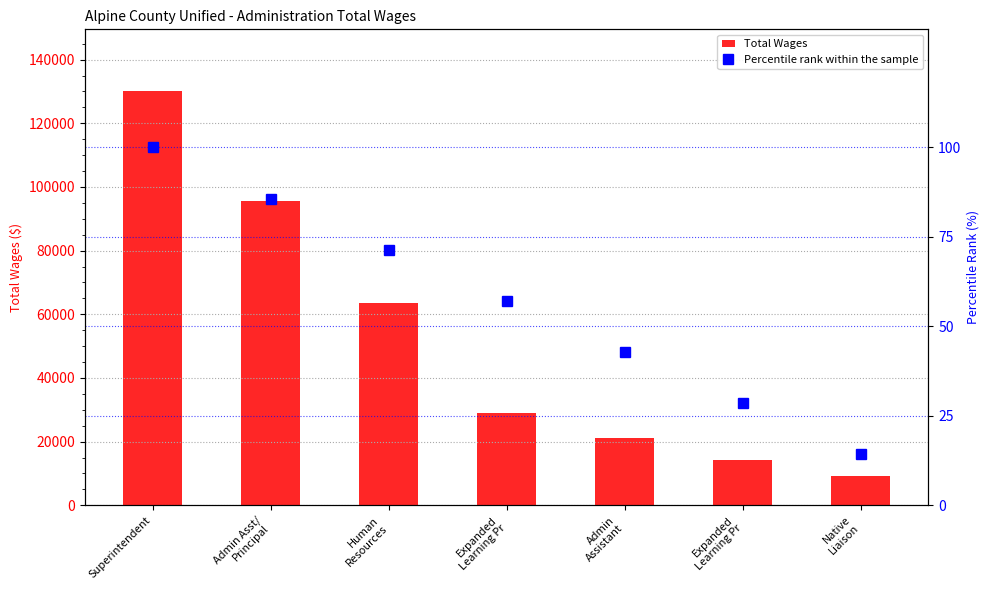

What is the total value across all series at Superintendent?

130111.0